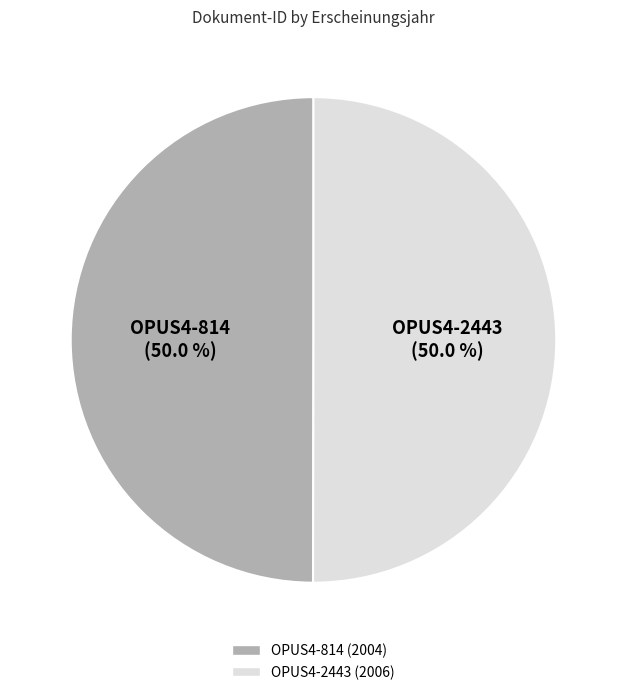

Approximately how many times larger is the value at OPUS4-2443 compared to OPUS4-814?

1.0